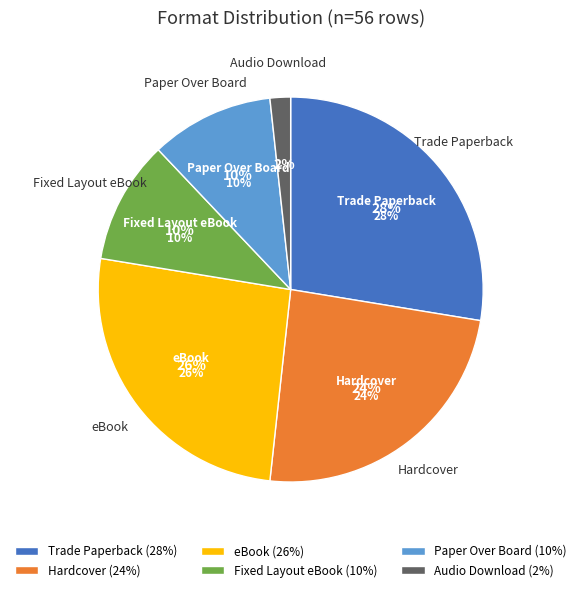

Does Hardcover represent more than half of the total?

No